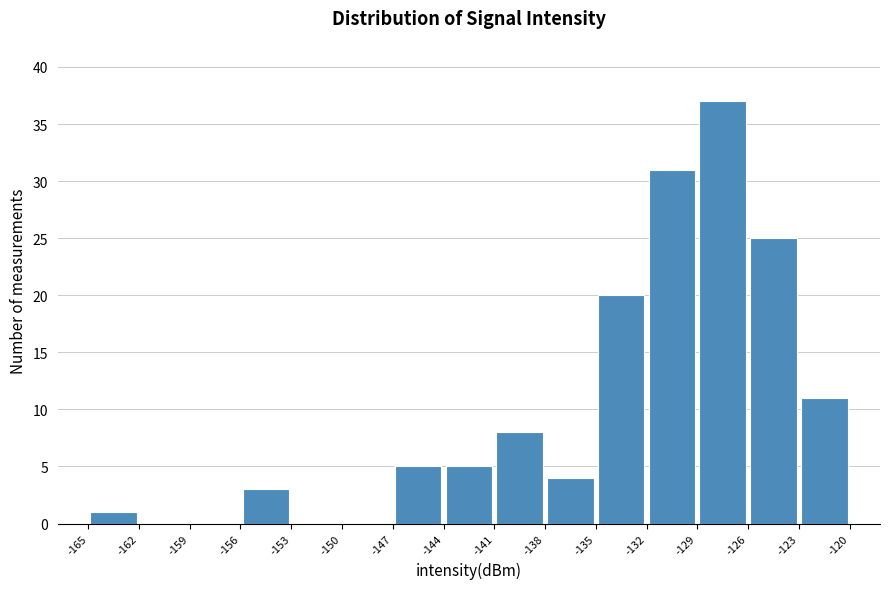

How tall is the bar that spans -144 to -141 on the x-axis? The values are not printed on the chart, so give them approximately, as read against the axis.

5